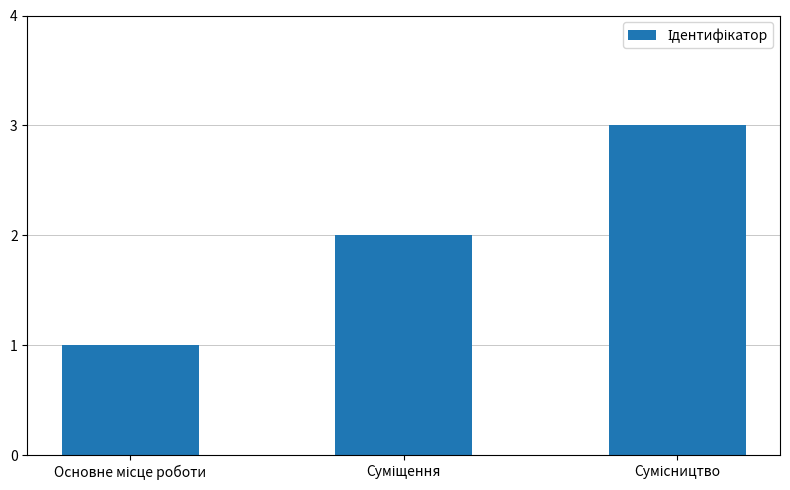

What is the sum of all values?

6